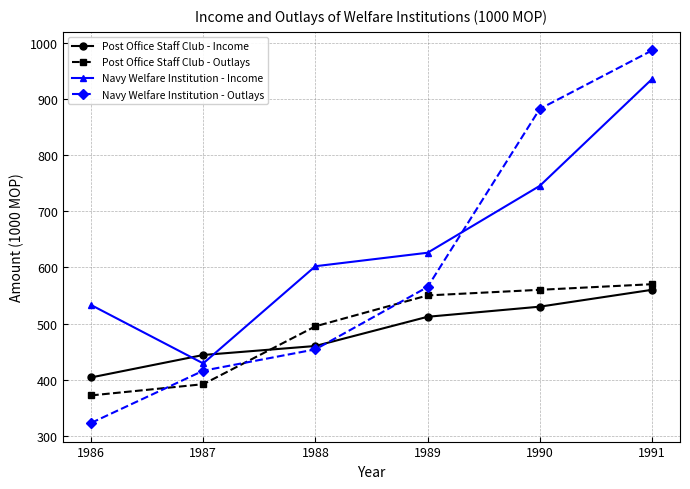

What is the value of the Post Office Staff Club - Income point at the 2nd from the left?

444